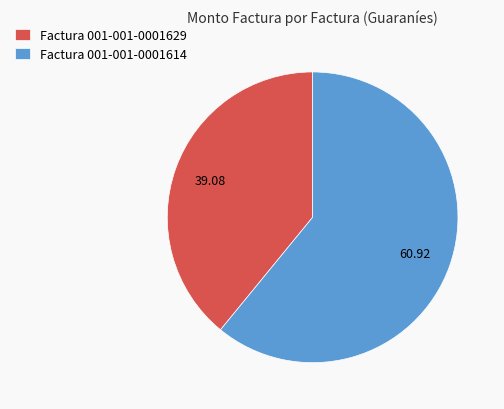

Does Factura 001-001-0001629 account for over 50% of the chart?

No